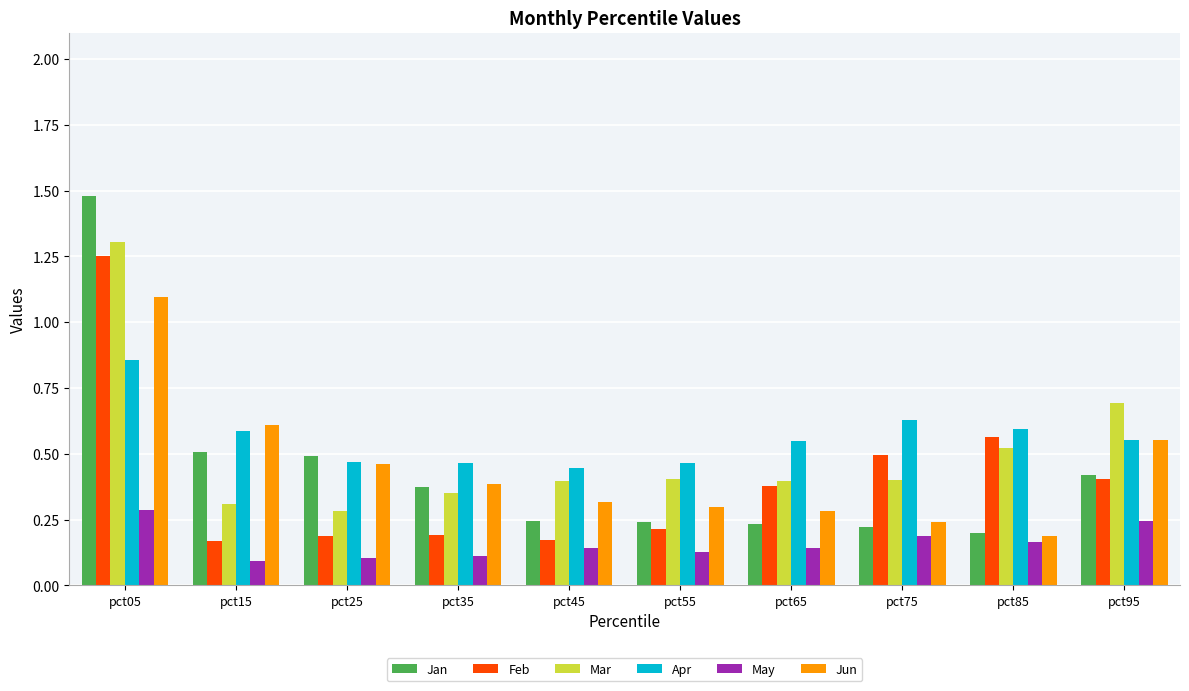

How many bars are there in each group?

6